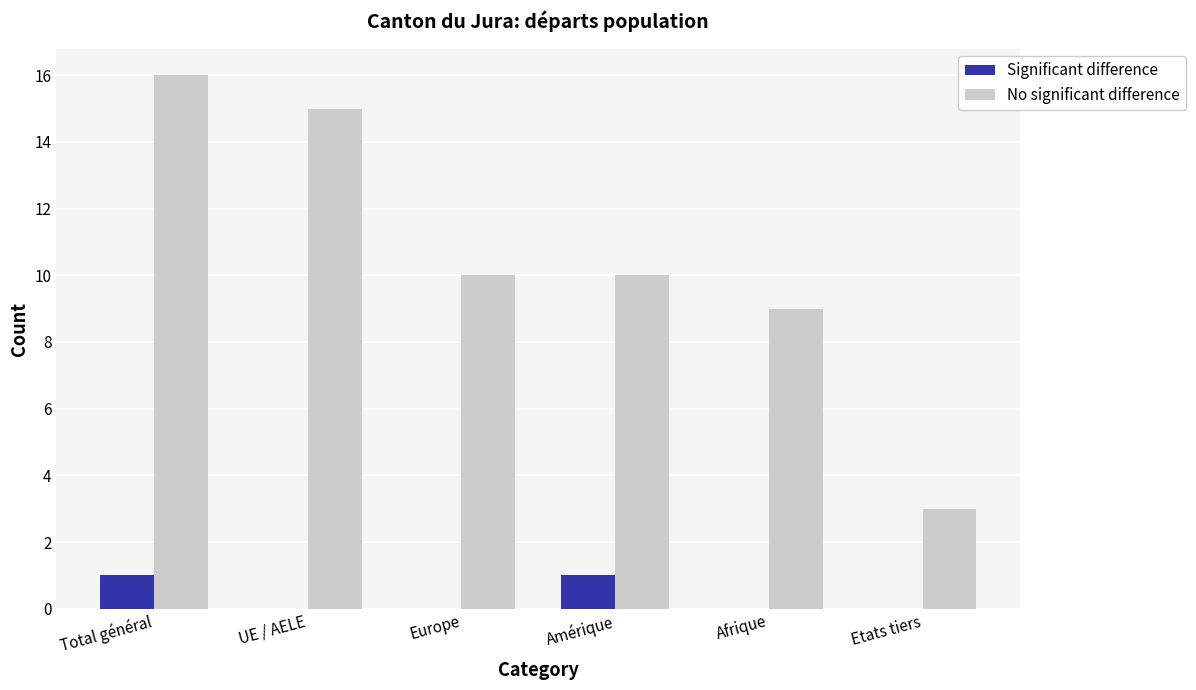

What are all the series names shown in the legend?

Significant difference, No significant difference